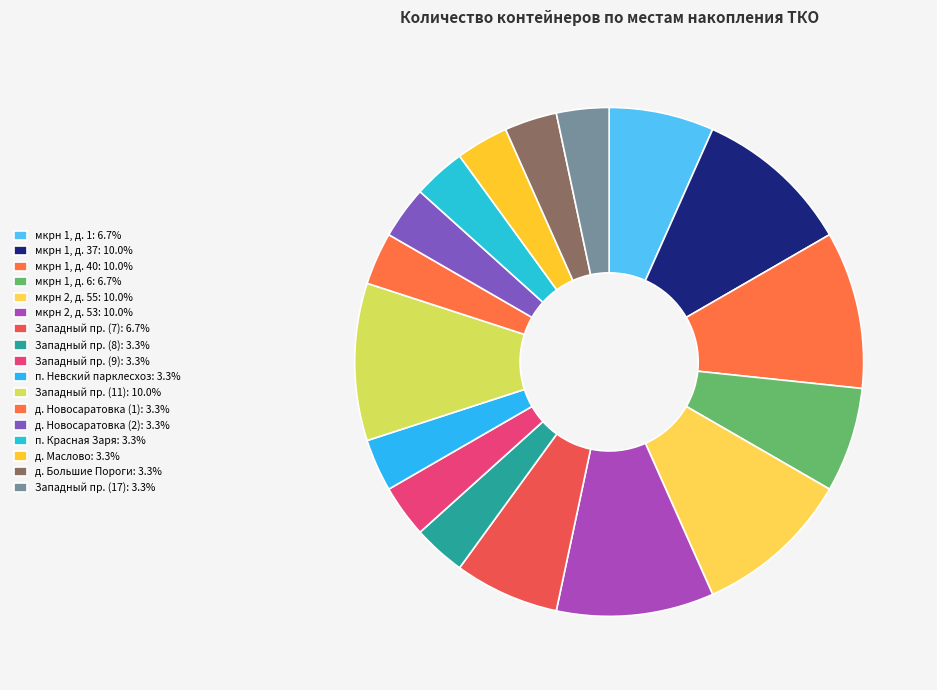

To the nearest percent, what is the difference between the largest and smallest slice percentages?

7%